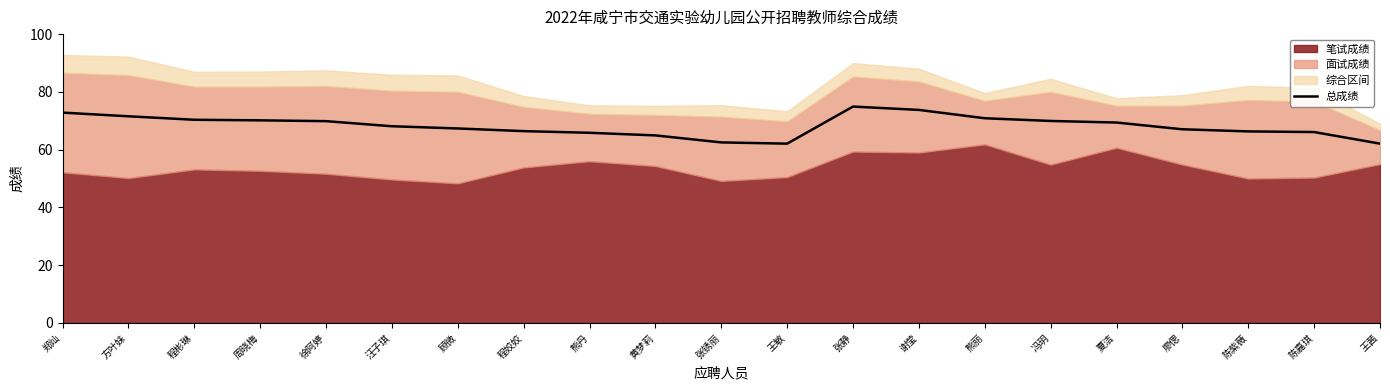

Which label corresponds to the smallest value in the chart?

王敏